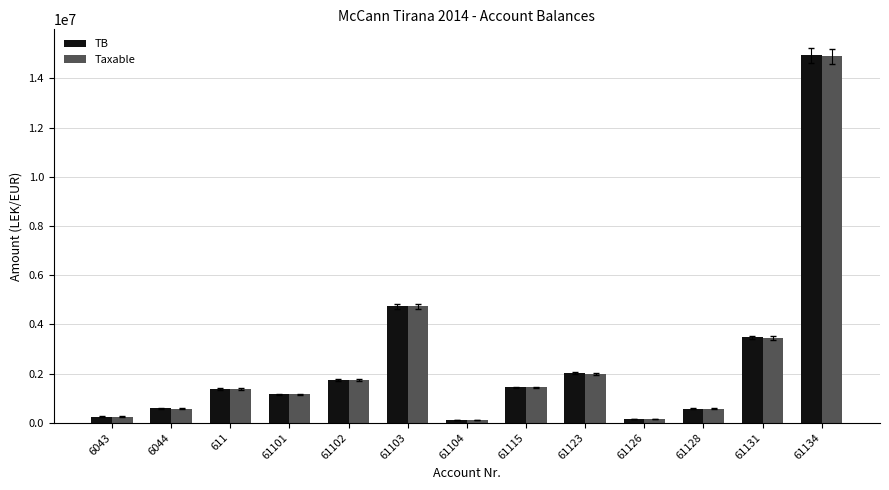

Does the chart contain stacked bars?

No